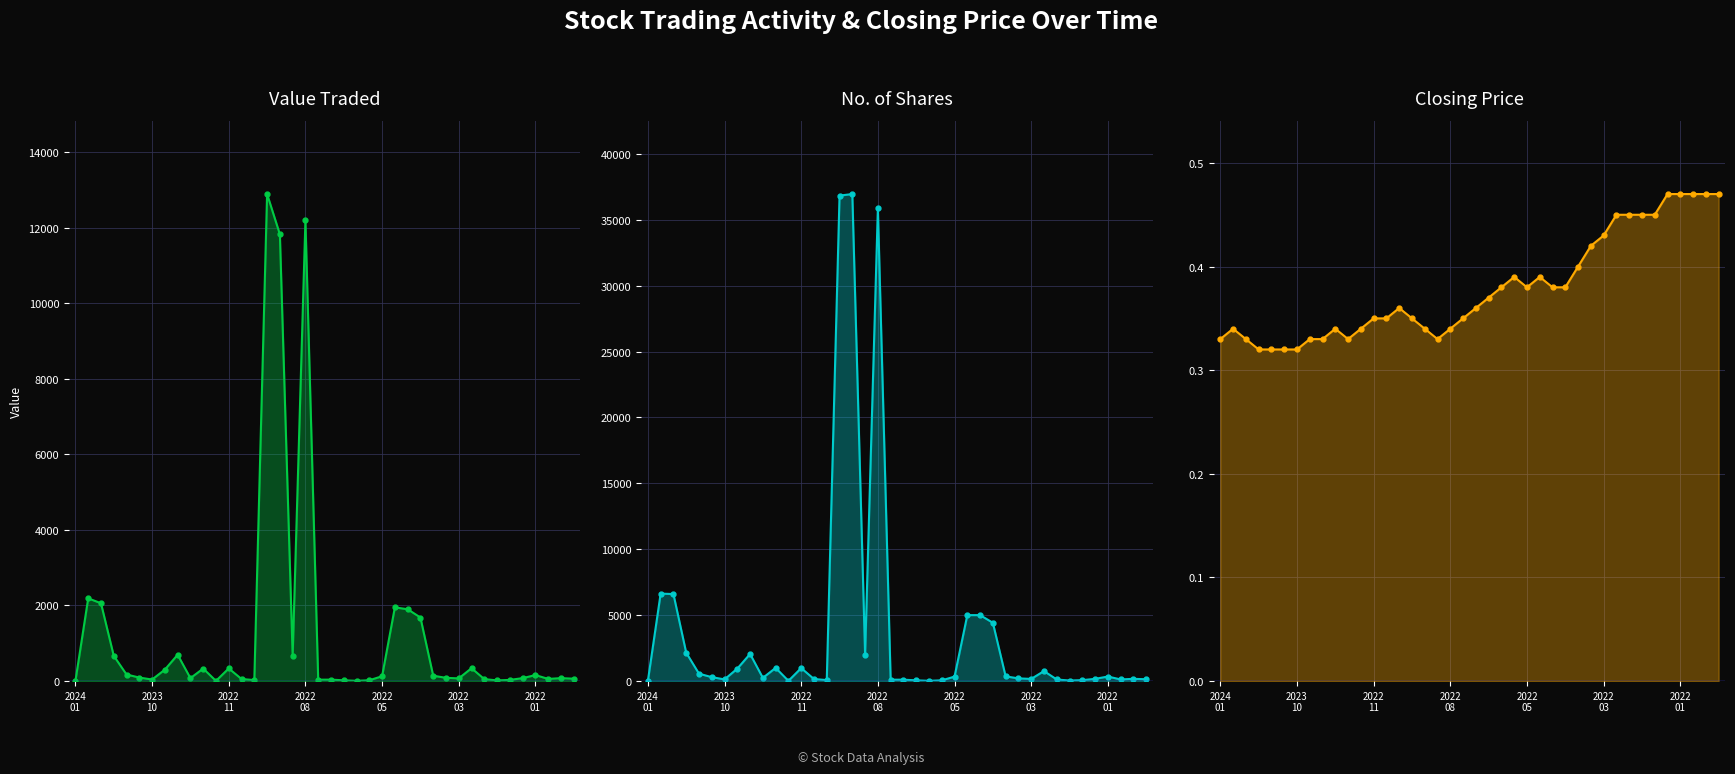

True or false: Value Traded and No. of Shares intersect in this chart.

False